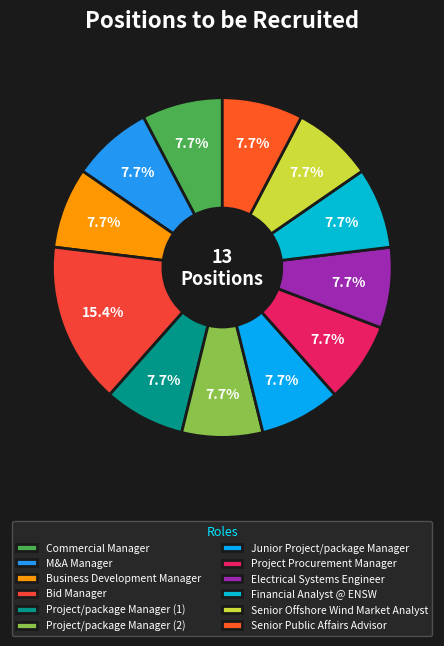

How many segments does this pie chart have?

12